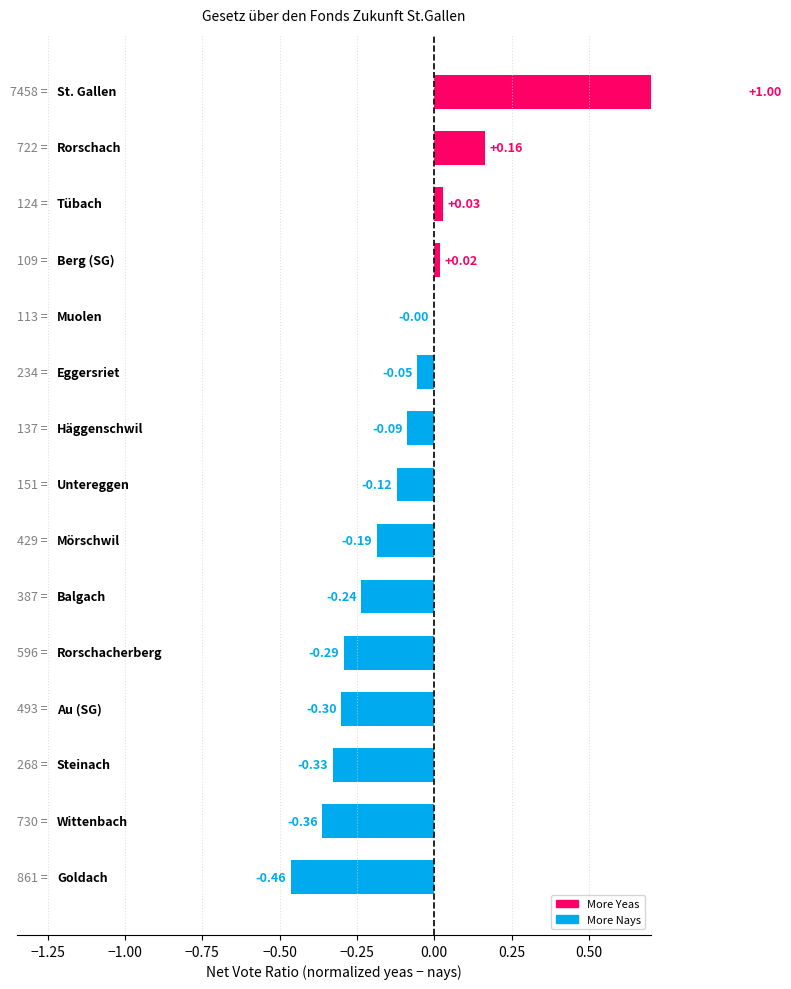

What is the average value?

-0.1